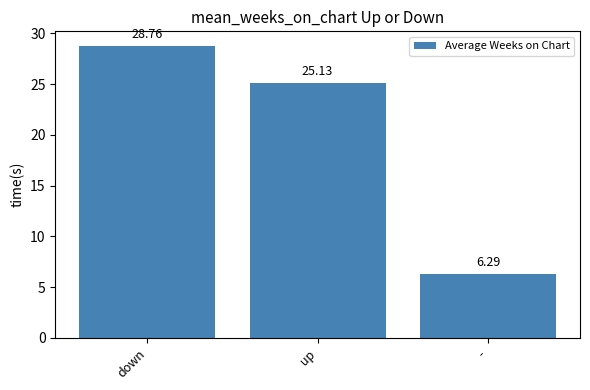

How many data points are less than 25?

1